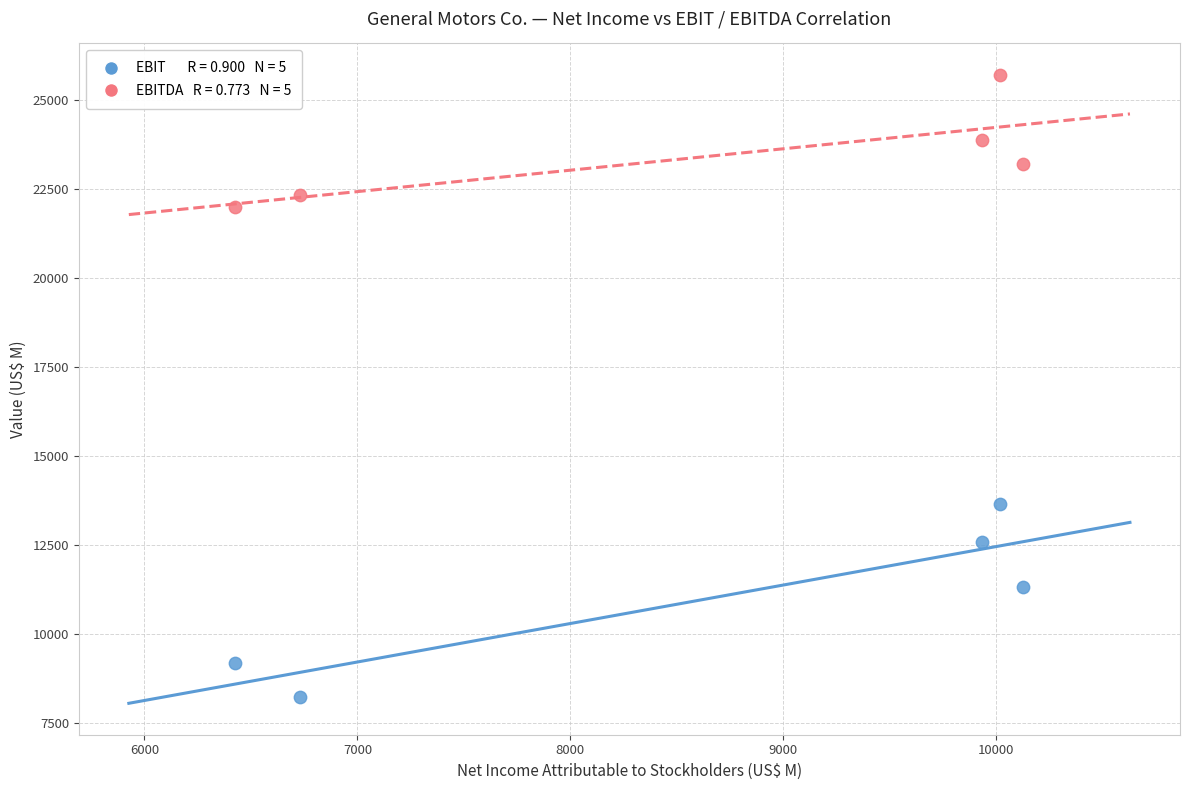

Across all data points, what is the average Y value?

17211